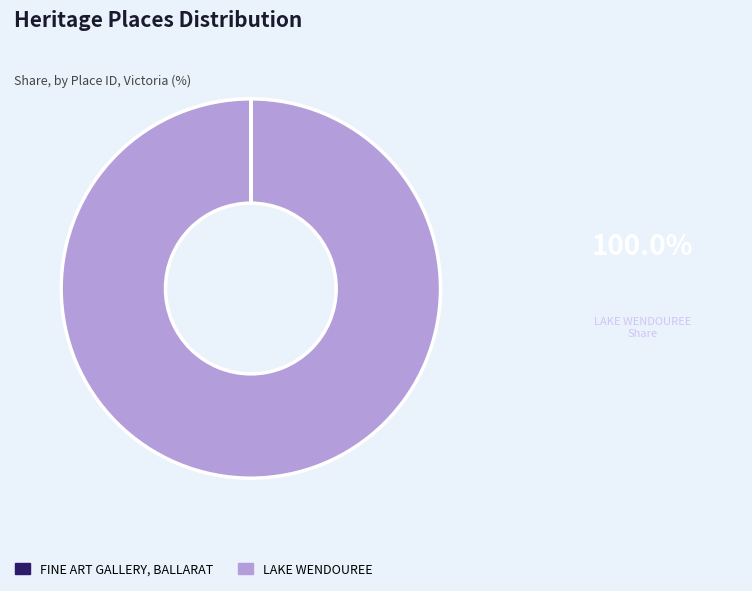

Is there a majority slice in this chart?

Yes